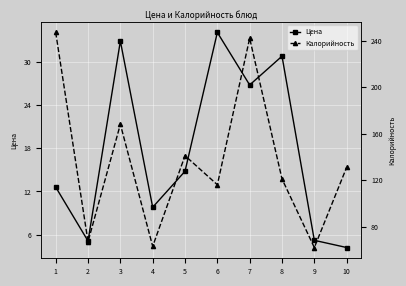

How many lines are shown in the chart?

2